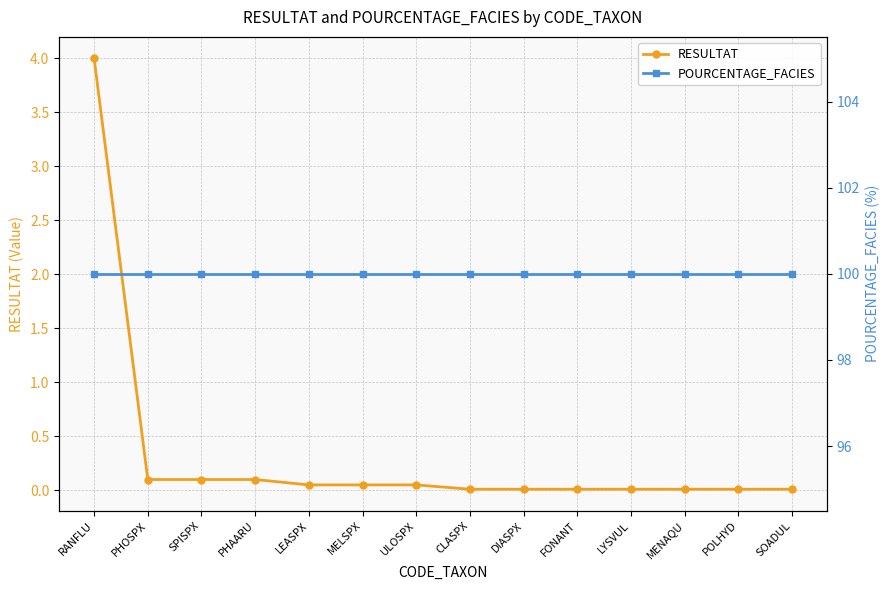

True or false: POURCENTAGE_FACIES has a value of 100.0 at CLASPX.

True